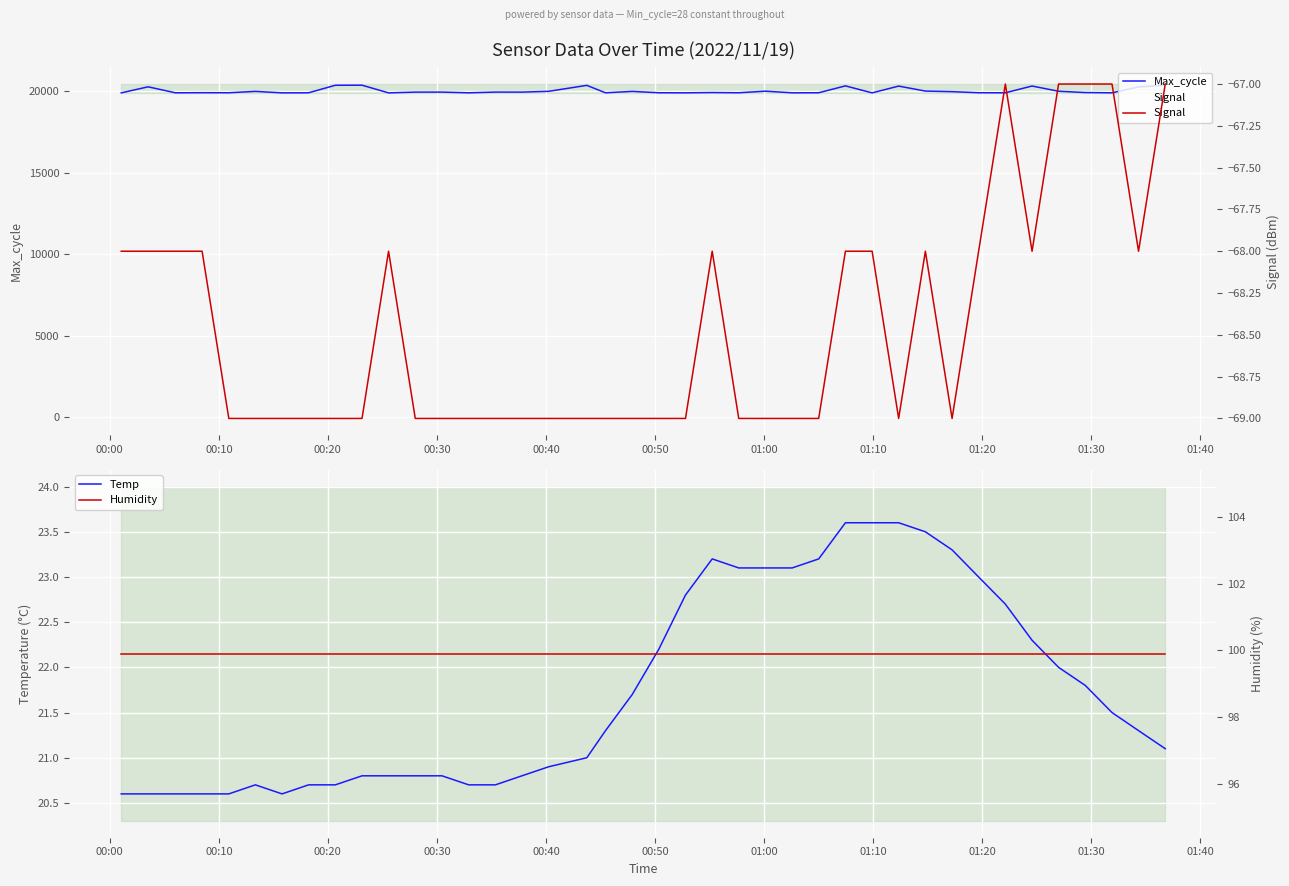

How many lines are shown in the chart?

4